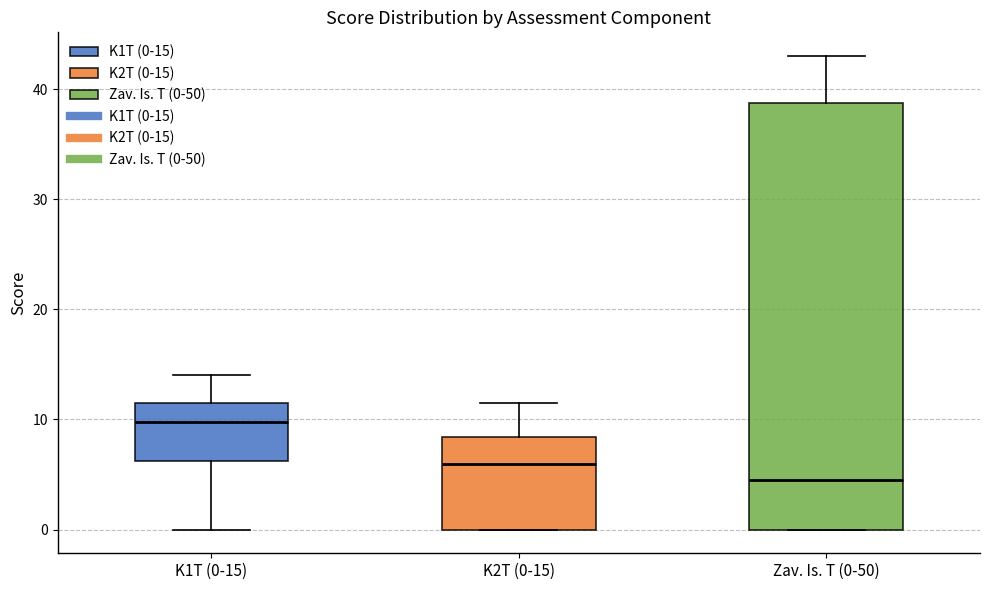

Which box is the tallest, from its lower edge to its upper edge?

Zav. Is. T (0-50)